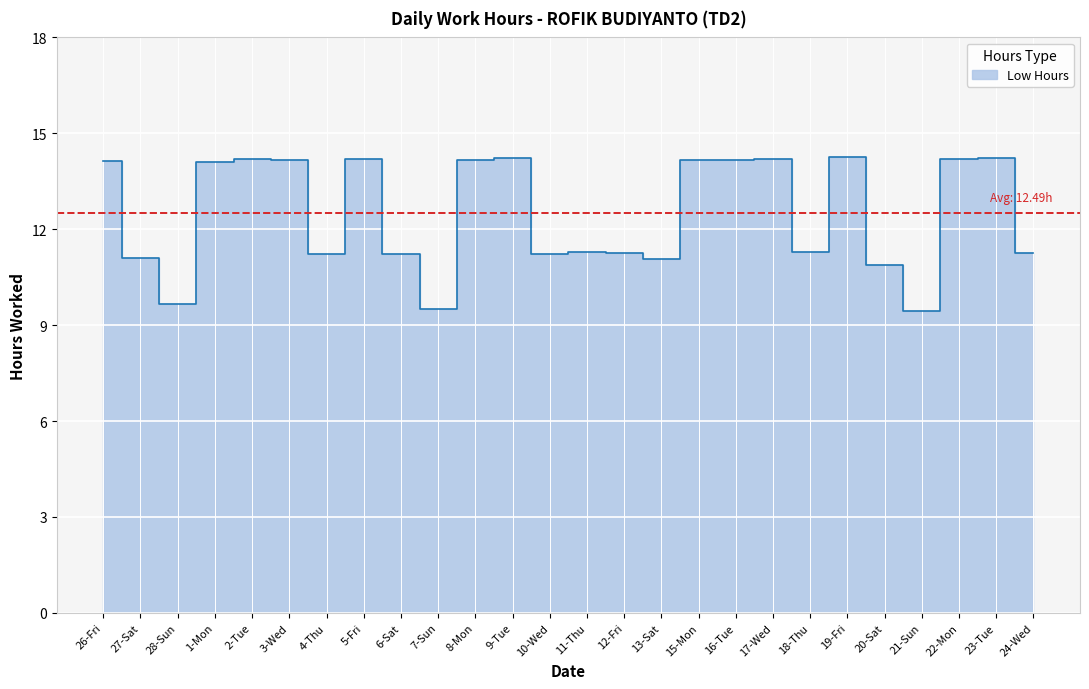

What position from the left is 6-Sat?

9